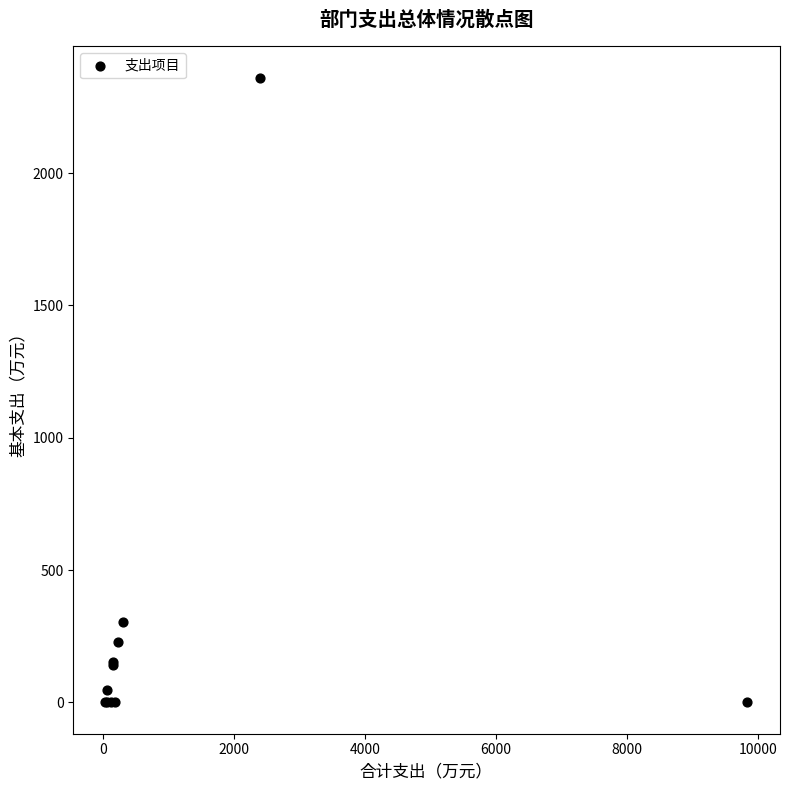

What Y value in the scatter plot is closest to 1180?

303.5